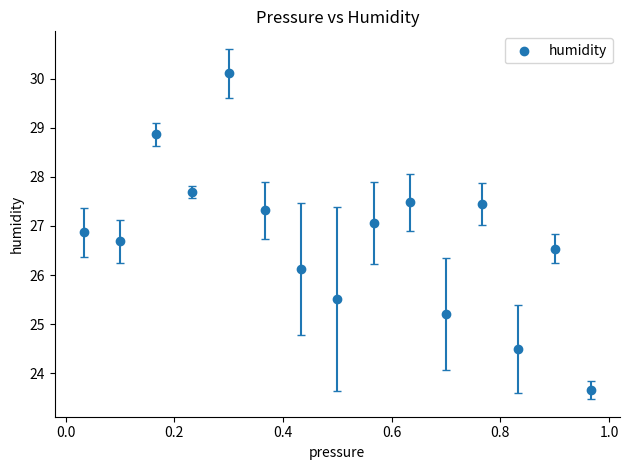

What is the range of X values (max minus min)?

0.9